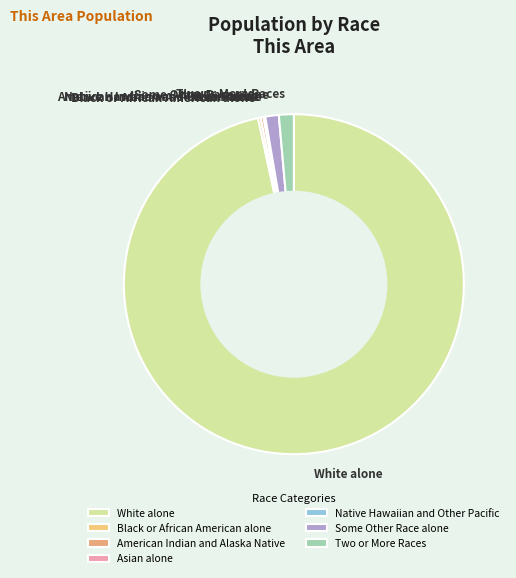

Which category has the biggest portion of the pie?

White alone